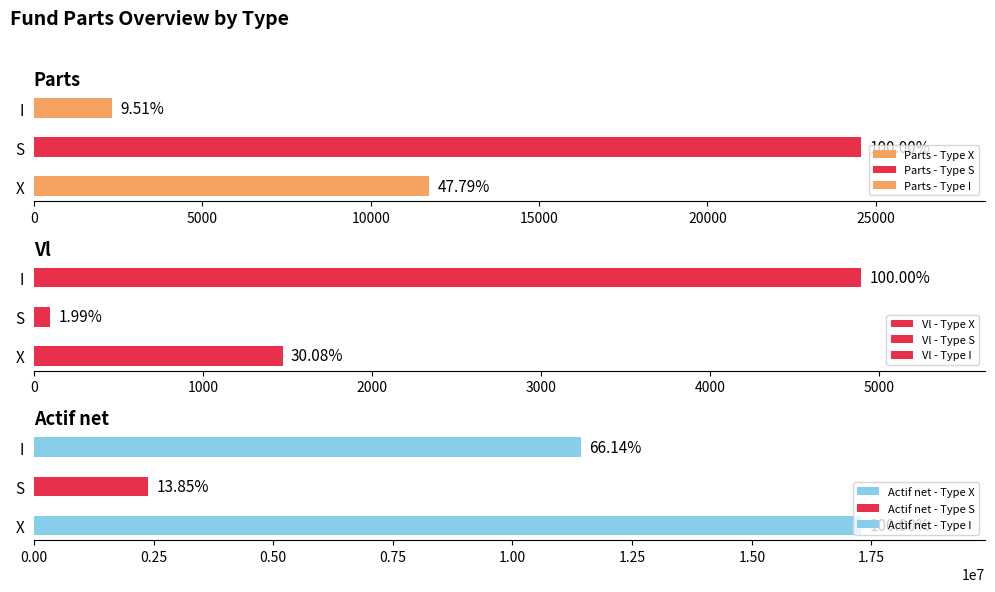

What is the minimum value for Vl?

97.5